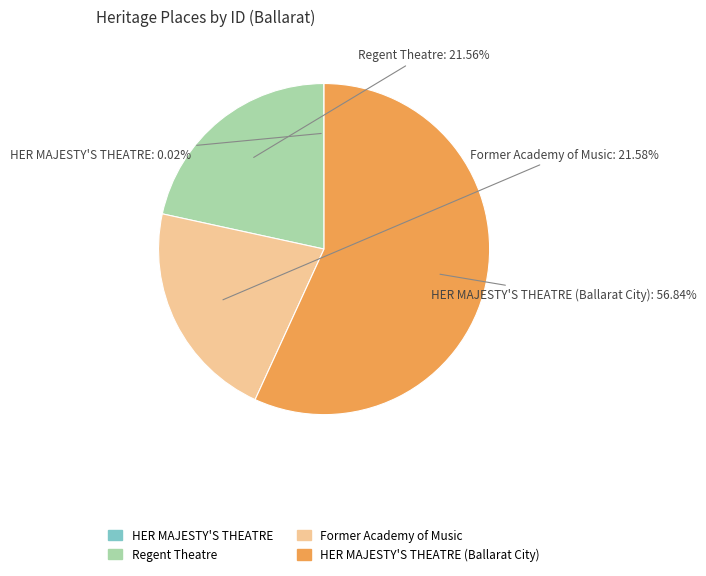

Is there a majority slice in this chart?

Yes